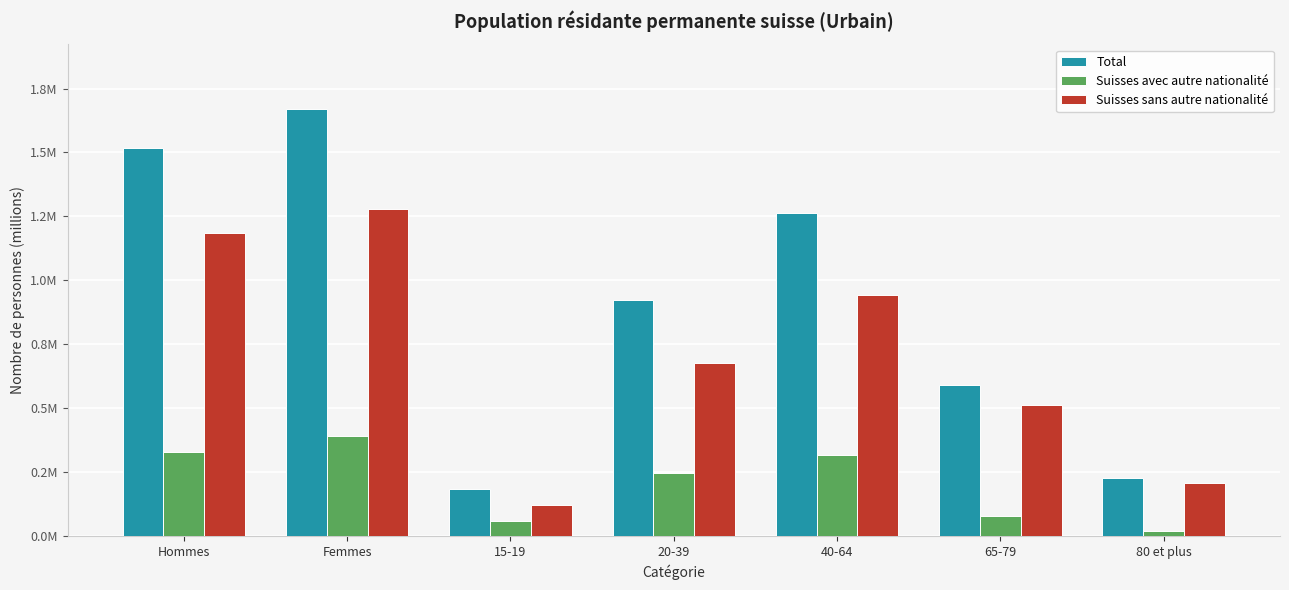

Are the bars horizontal?

No